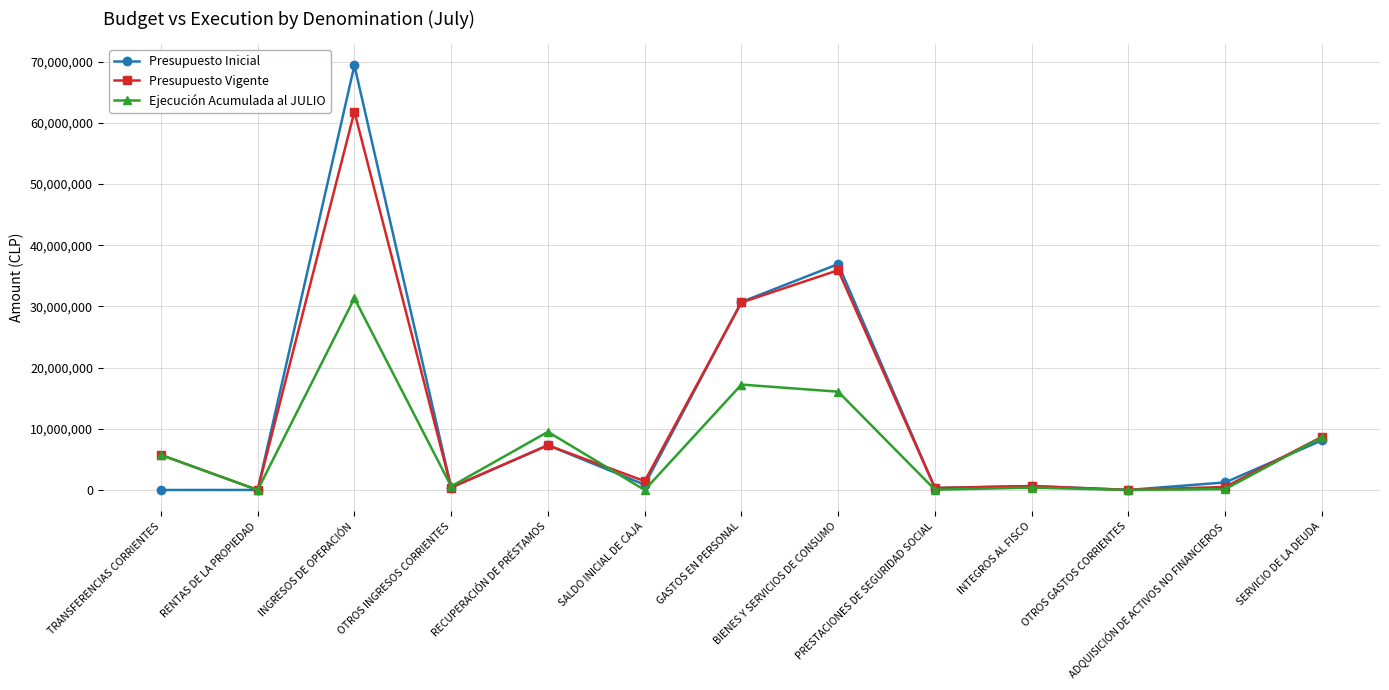

What is the sum of all Presupuesto Vigente values?

153471890